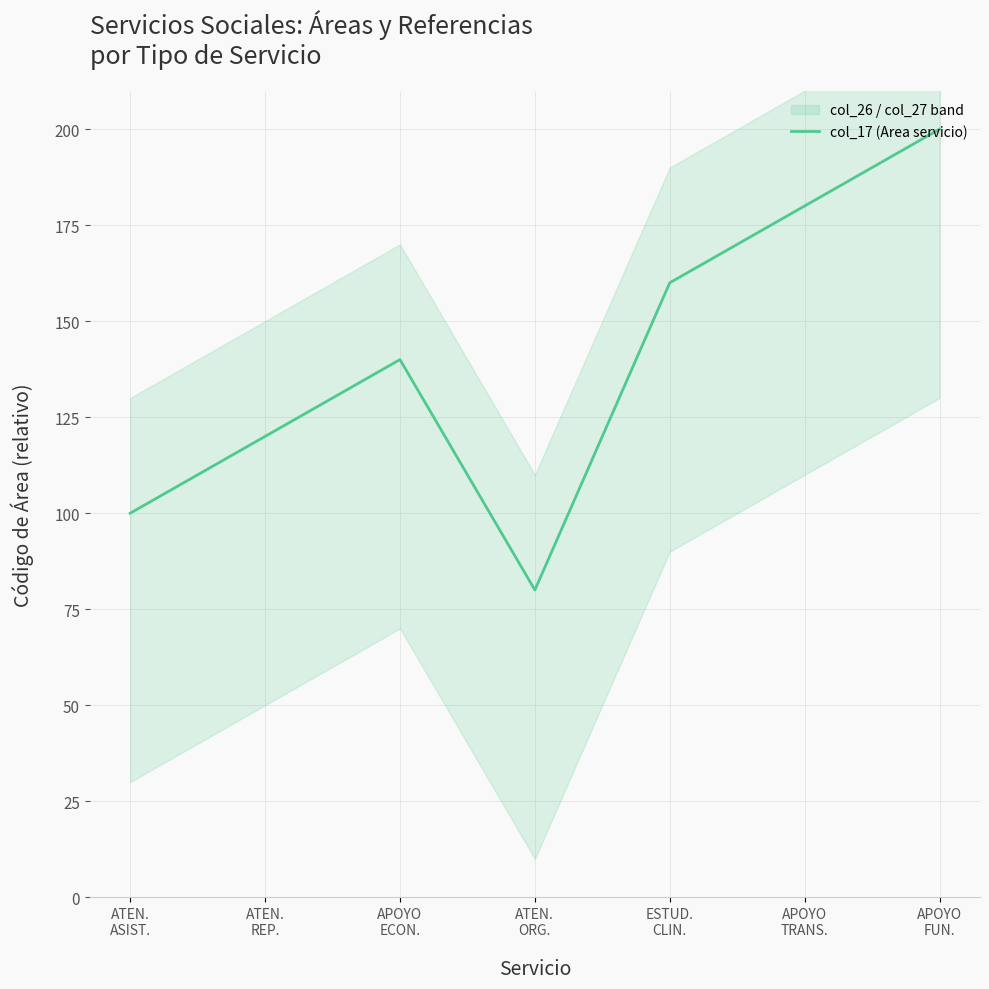

Reading left to right, transcribe all the data shown in this chart.

ATEN.
ASIST.=100	ATEN.
REP.=120	APOYO
ECON.=140	ATEN.
ORG.=80	ESTUD.
CLIN.=160	APOYO
TRANS.=180	APOYO
FUN.=200